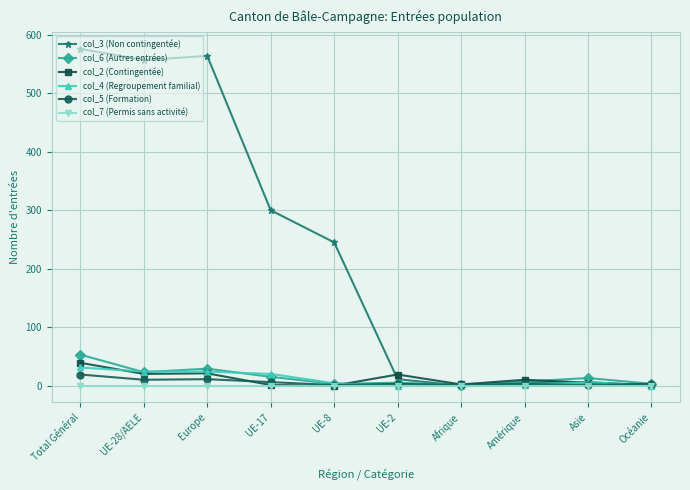

What are all the series names shown in the legend?

col_3 (Non contingentée), col_6 (Autres entrées), col_2 (Contingentée), col_4 (Regroupement familial), col_5 (Formation), col_7 (Permis sans activité)